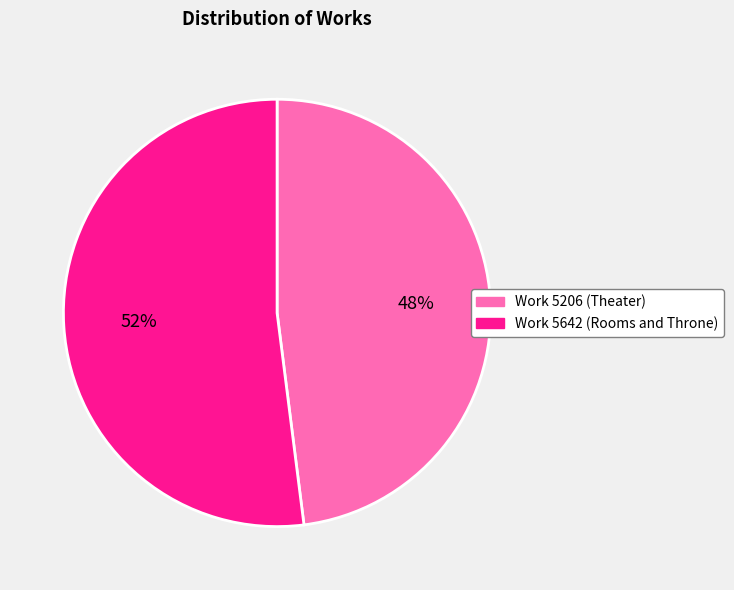

What percentage is the Work 5642 (Rooms and Throne) slice, to the nearest percent?

52%